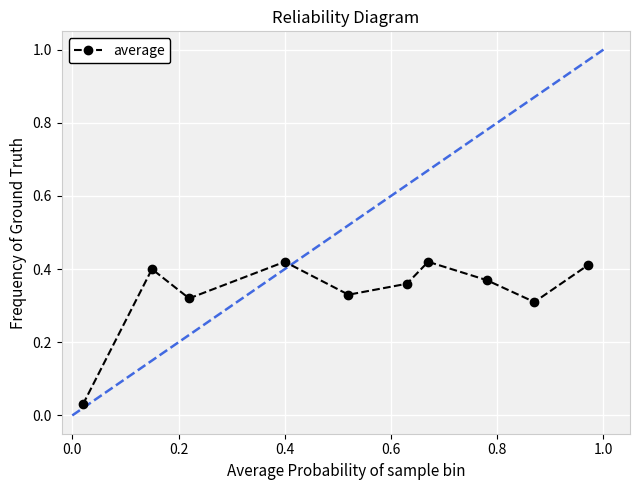

How many interior local valleys (lower than both neighbors) does the data have?

3